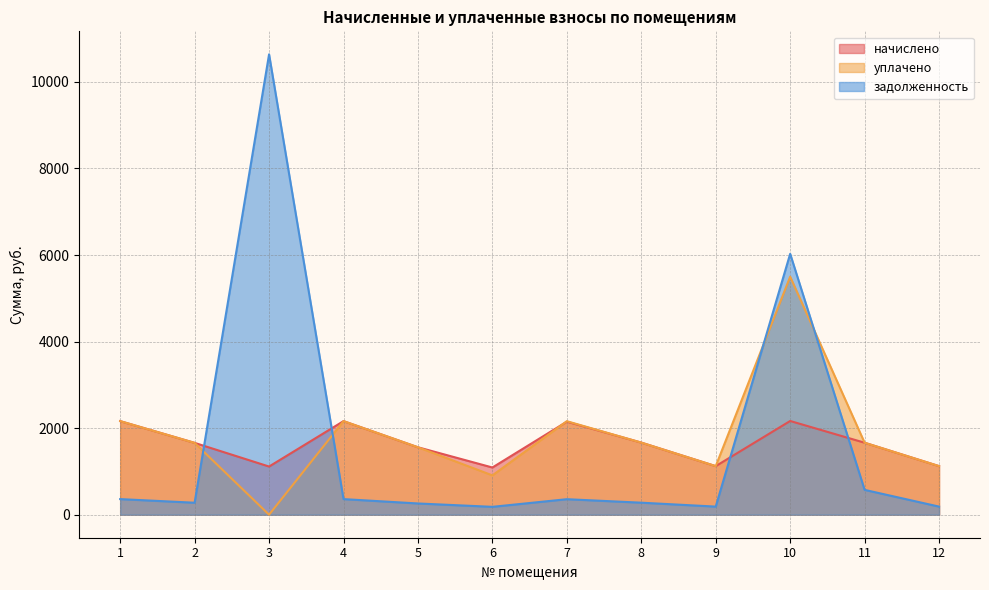

Which series has the widest spread of values?

задолженность